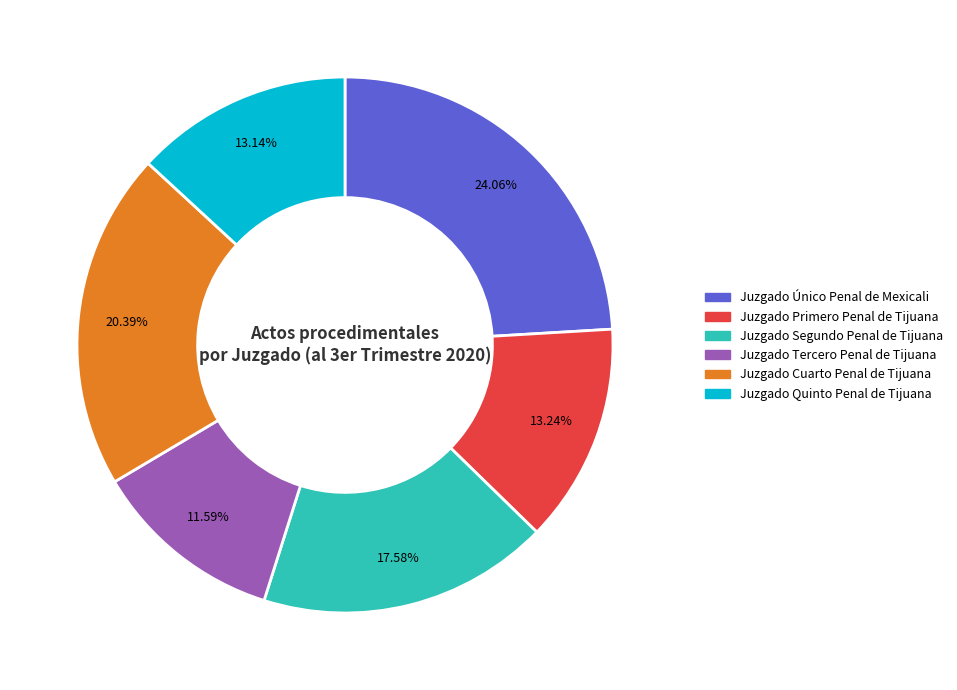

Is there a majority slice in this chart?

No